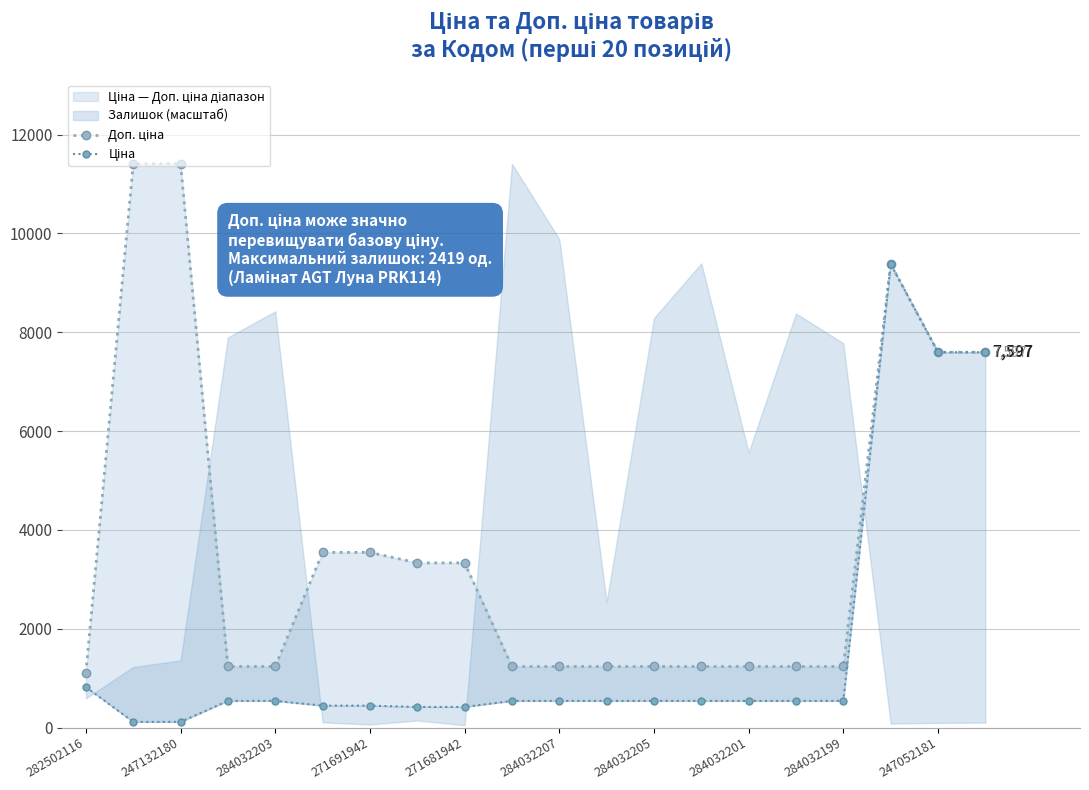

The value of Ціна at 284032207 is 810.5. True or false?

False